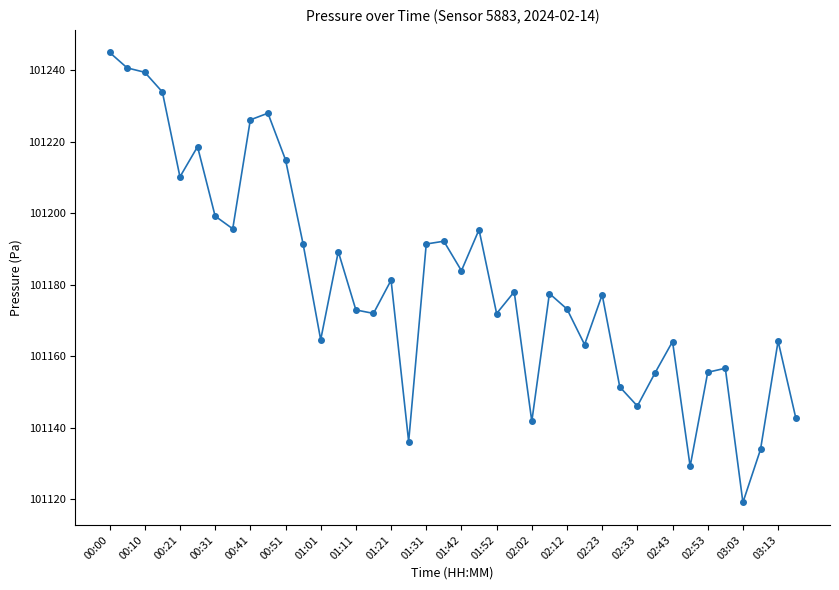

What is the maximum value shown in the chart?

101245.0